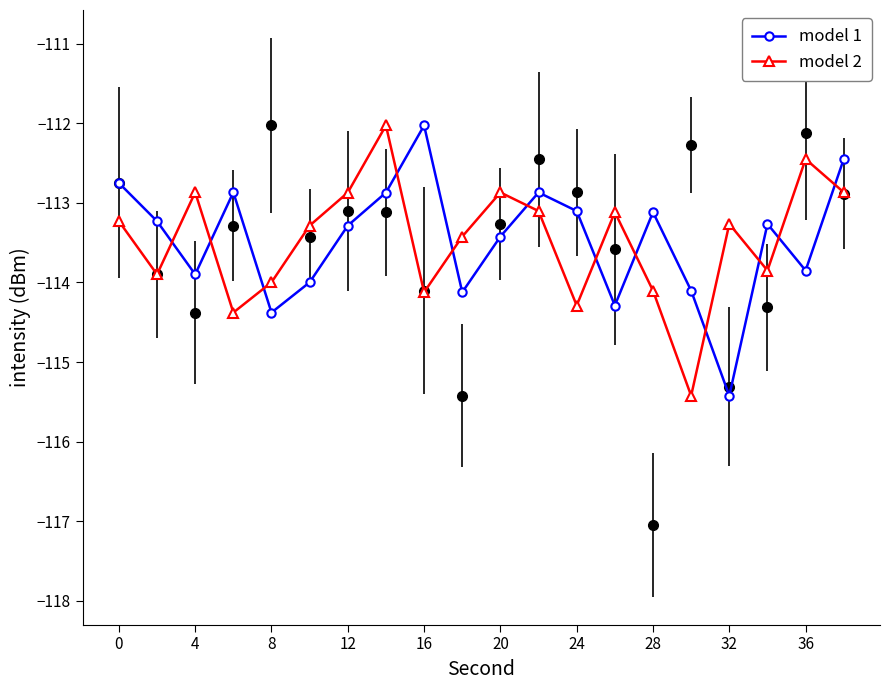

What is the sum of all model 1 values?

-2269.3